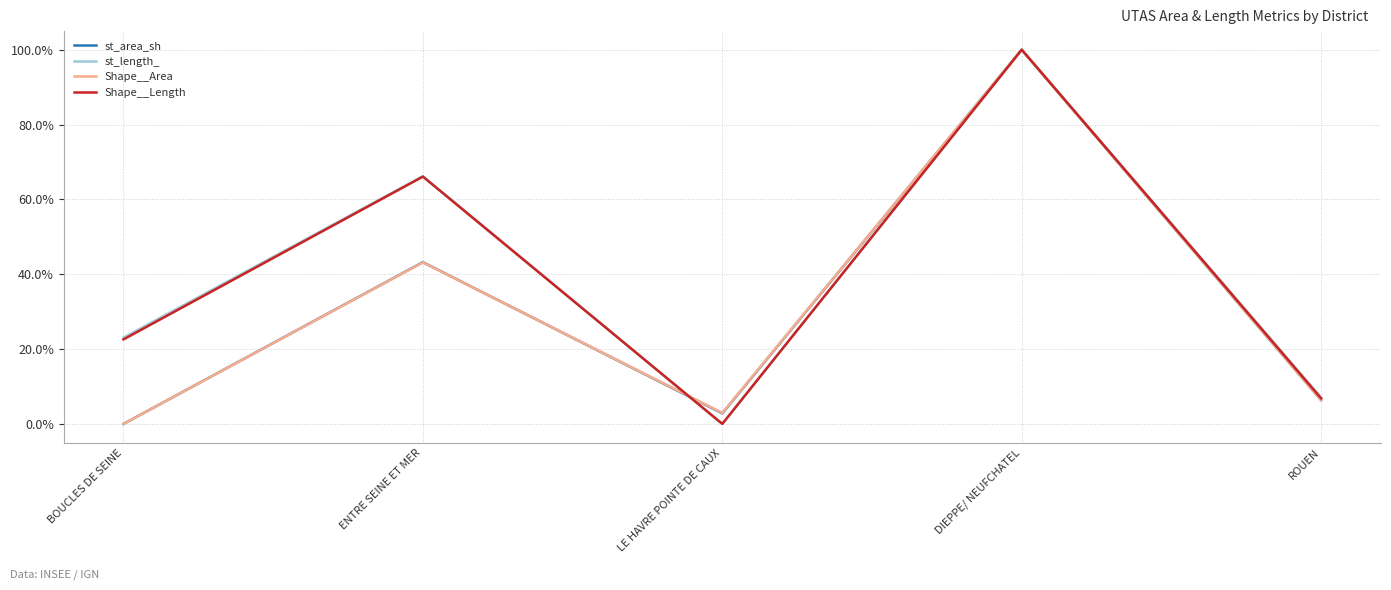

Which label corresponds to the largest value in the chart?

DIEPPE/ NEUFCHATEL